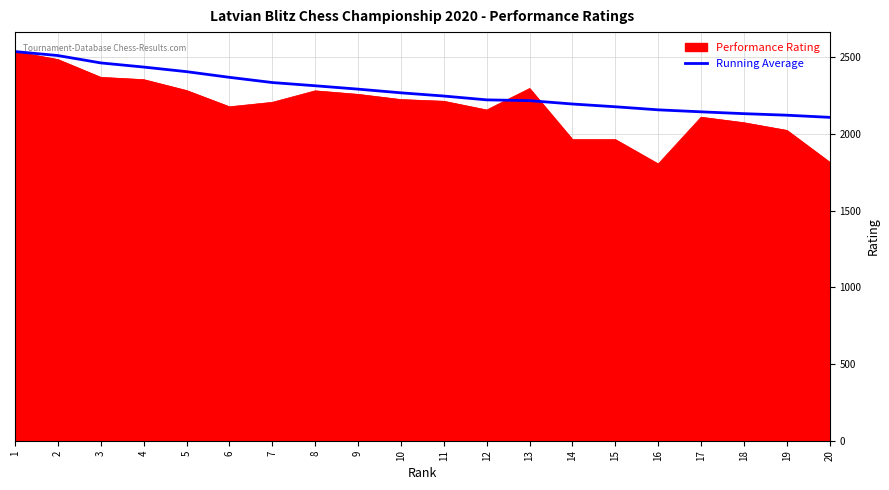

What is the total value across all series at 10?

4494